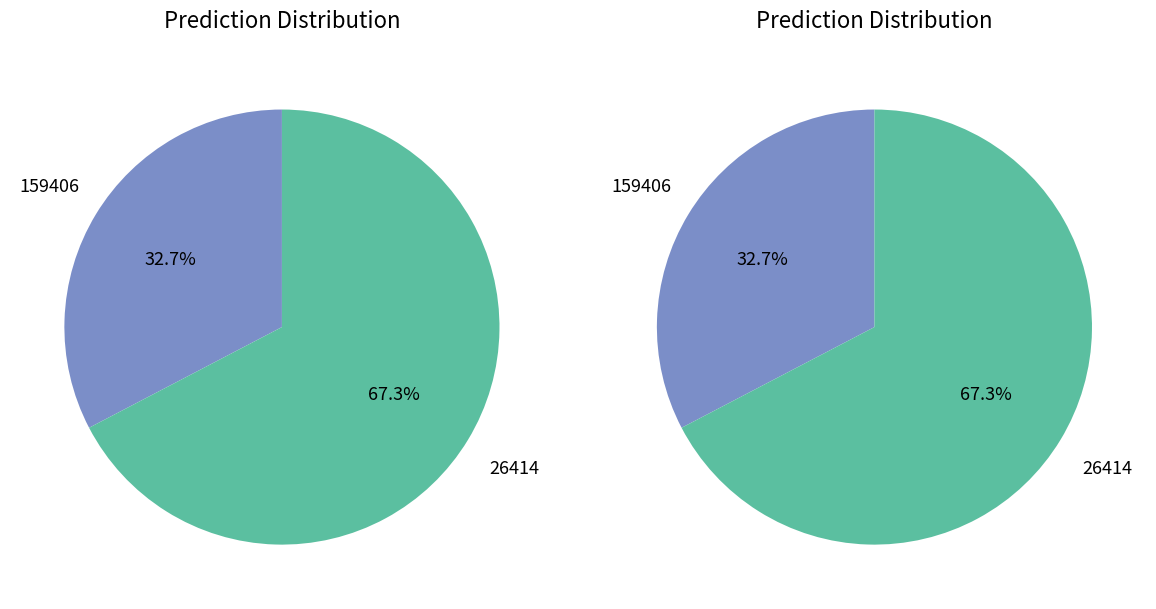

Which slice is the smallest?

159406